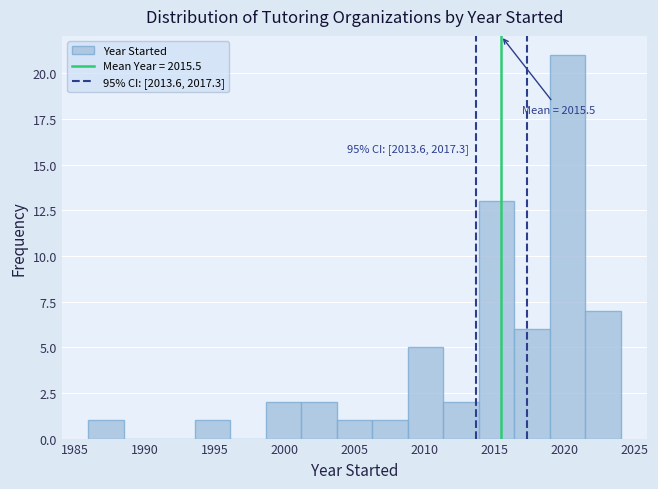

Which range on the x-axis has the tallest bar?

2019.0 to 2021.5